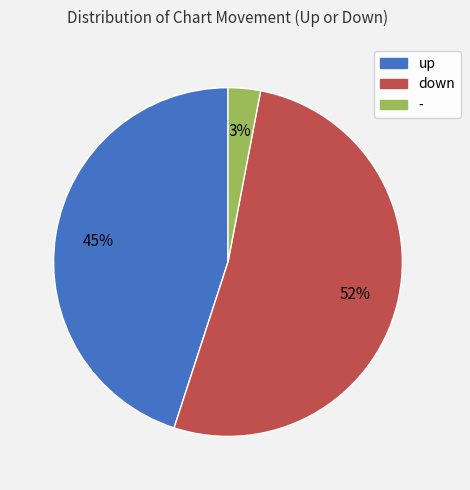

What percentage is the down slice, to the nearest percent?

52%